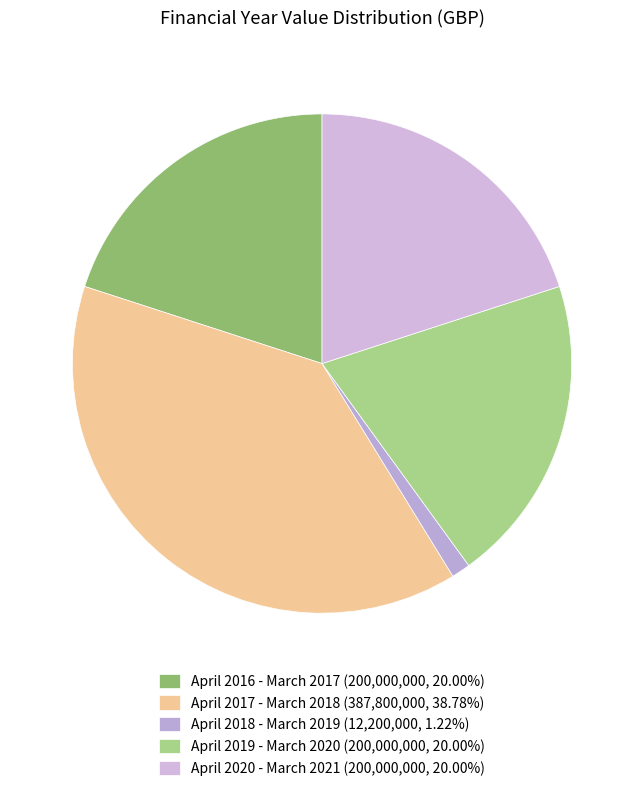

What percentage is the April 2018 - March 2019 slice, to the nearest percent?

1%